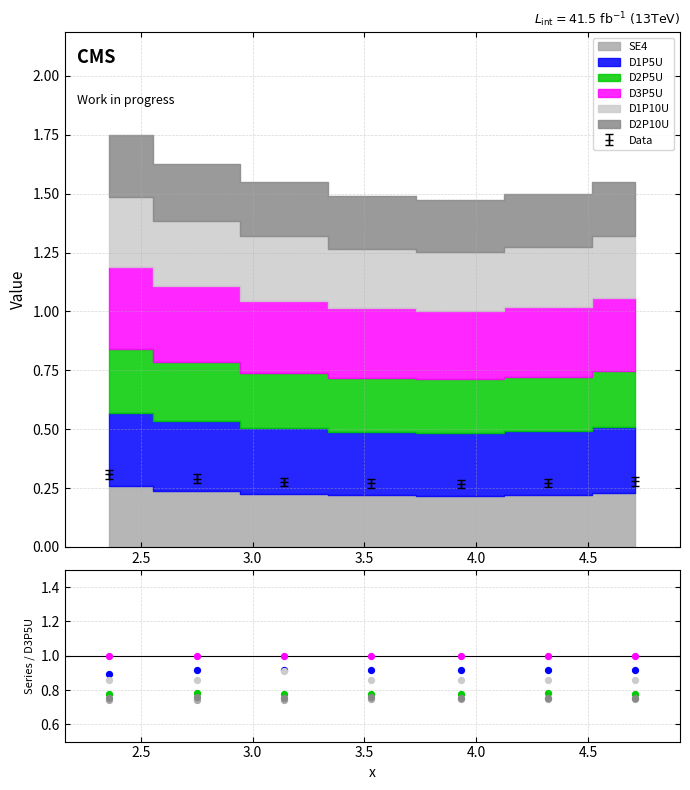

Which series has the largest total across all categories?

D3P5U